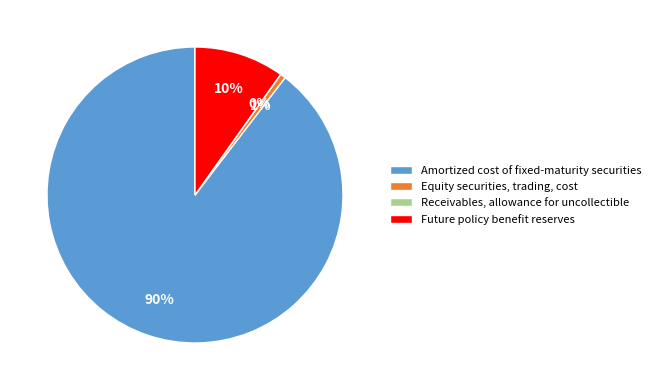

To the nearest percent, what is the combined percentage of Future policy benefit reserves and Amortized cost of fixed-maturity securities?

99%